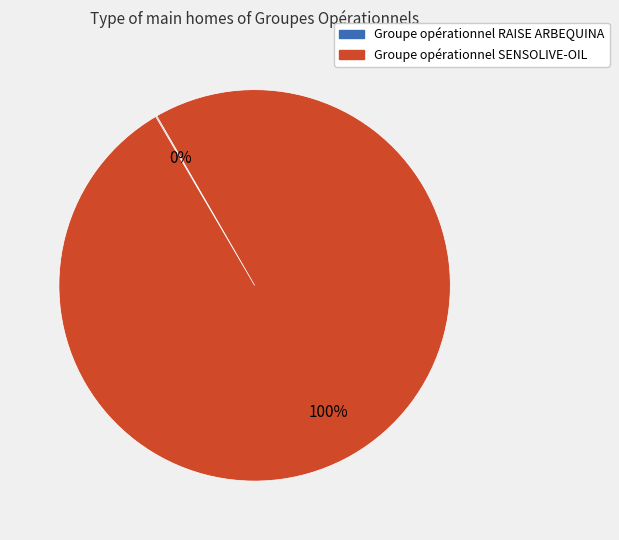

What is the largest slice in the pie chart?

Groupe opérationnel SENSOLIVE-OIL